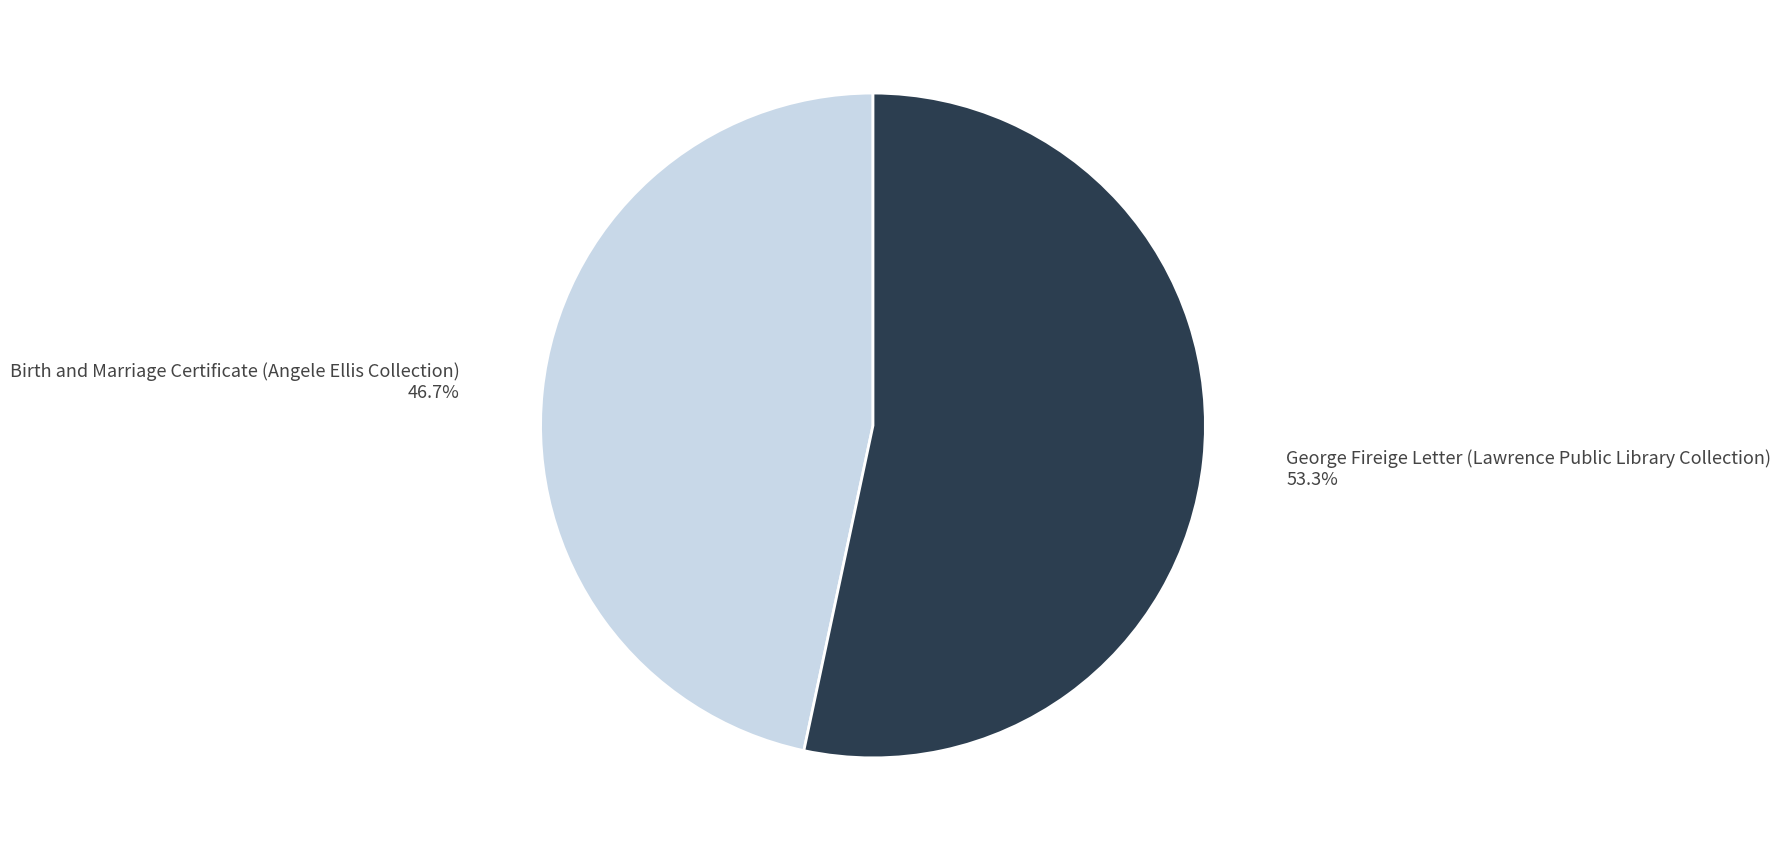

Which slice is the smallest?

Birth and Marriage Certificate (Angele Ellis Collection)